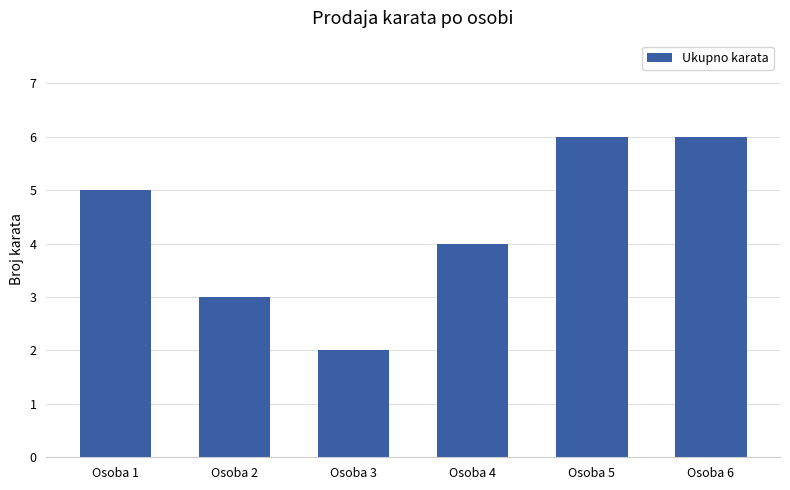

How many bars are there in total?

6